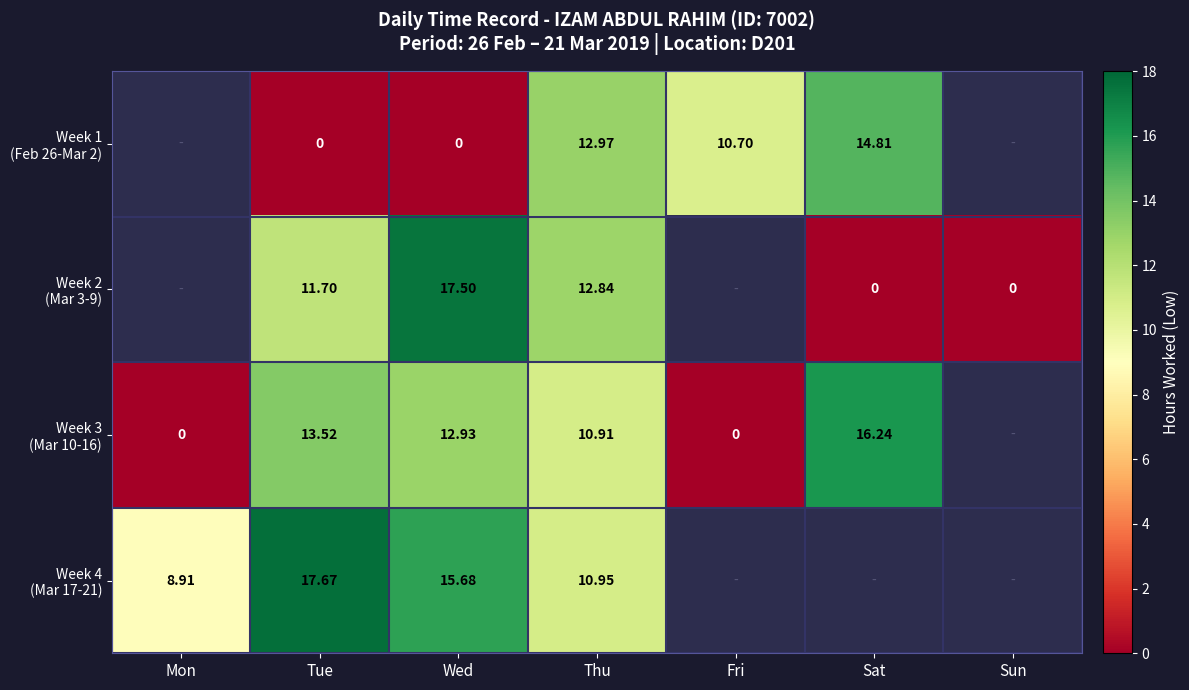

Is it true that Week 3 (Mar 10-16) equals 3.4 at Thu?

False